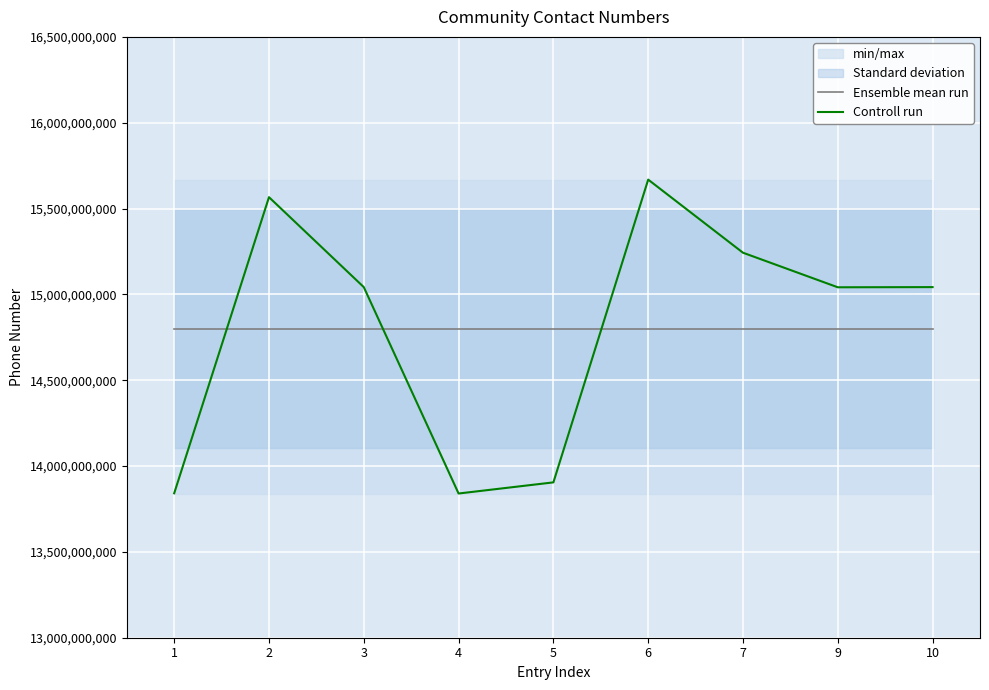

How many intersections are there between Controll run and Ensemble mean run?

3